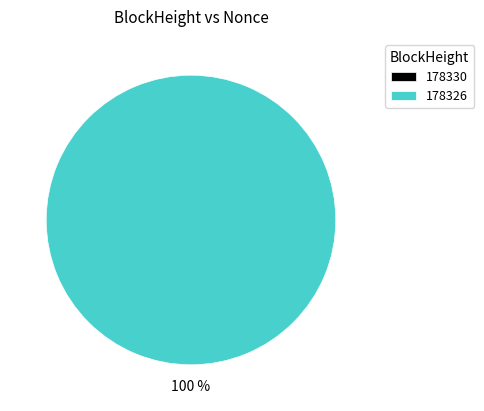

Is 178330 the majority of the pie?

No